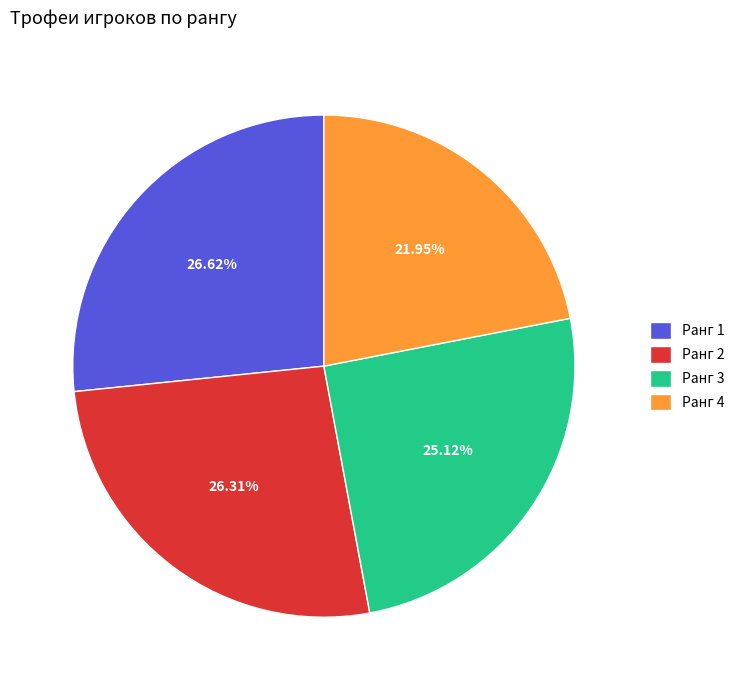

Is the sum of Ранг 2 and Ранг 4 greater than half?

No